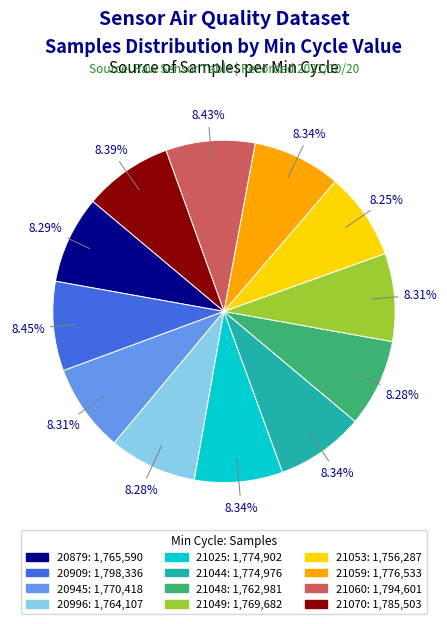

True or false: 21070 accounts for 3% of the total.

False